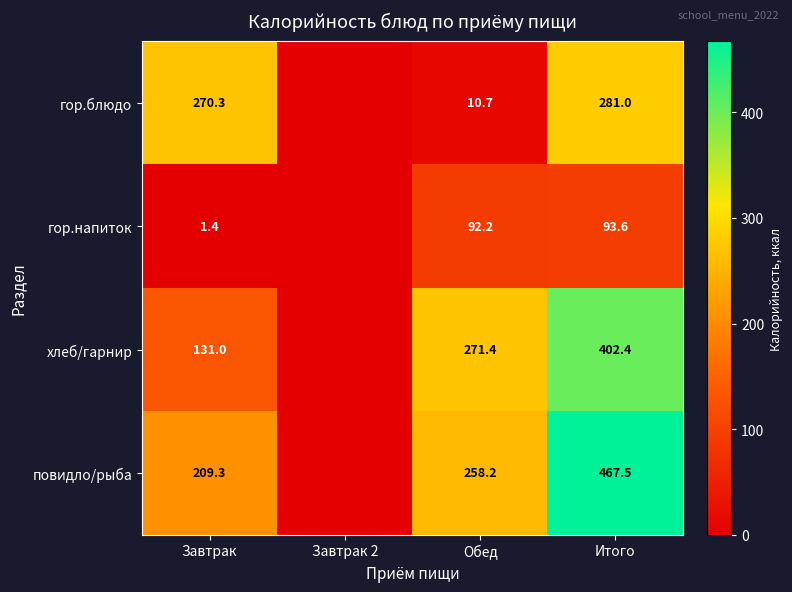

What is the total value across all series at Обед?

632.5